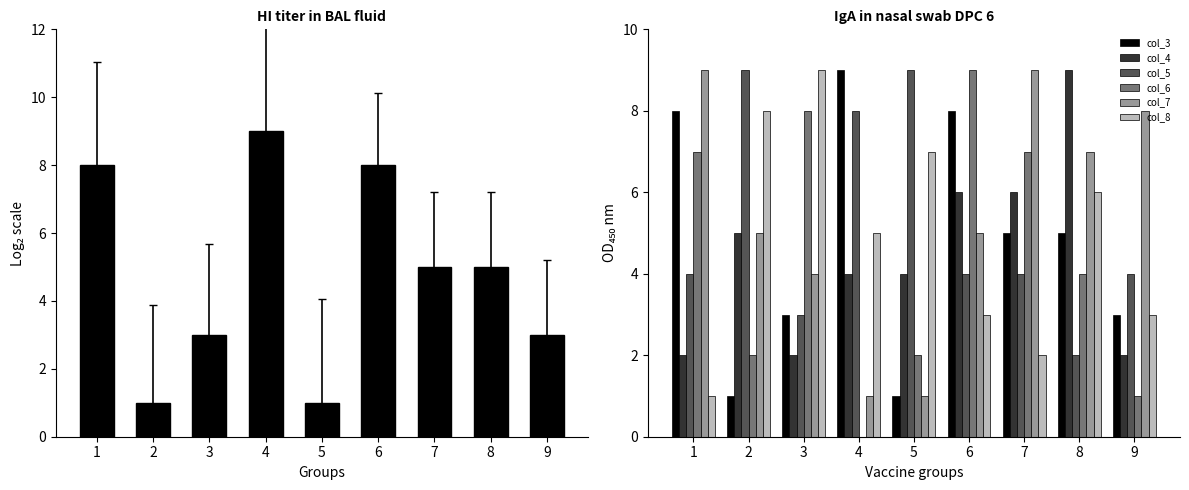

List the series in order of their peak value, lowest first.

col_3, col_4, col_5, col_6, col_7, col_8